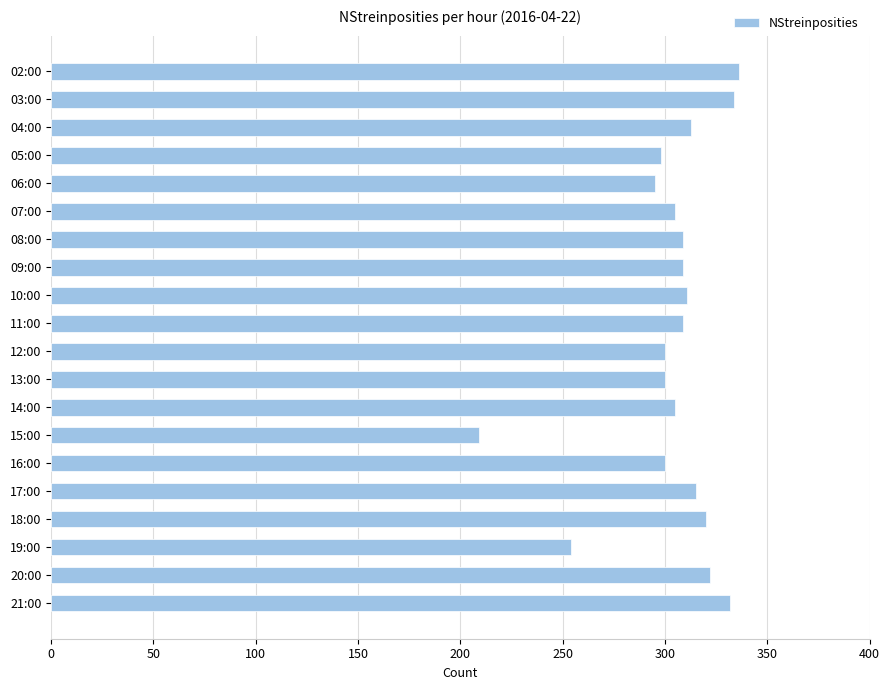

At which label is the value closest to 272?

19:00